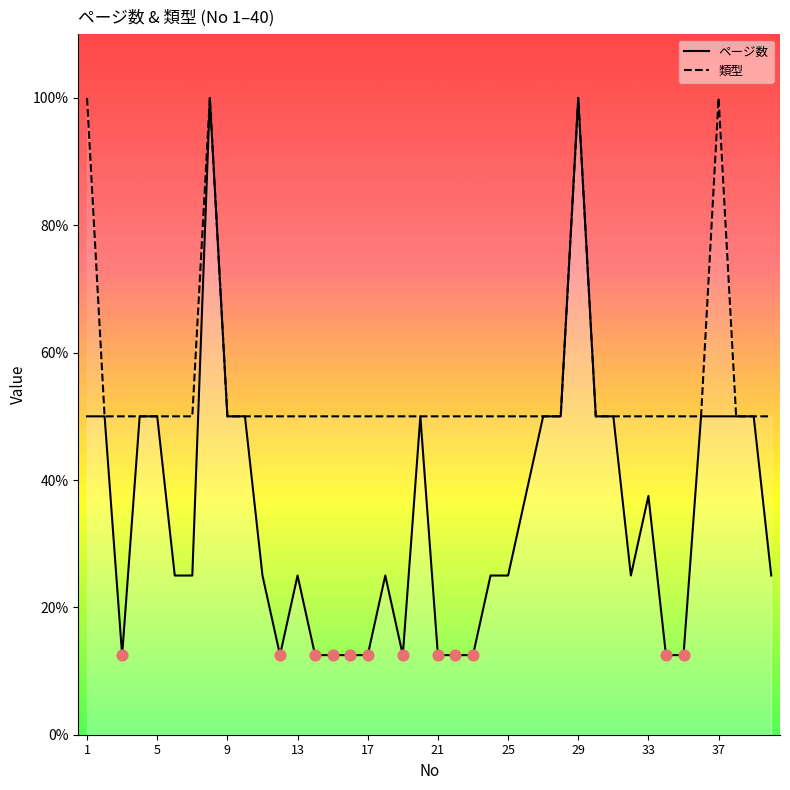

Which series has the widest spread of Y values?

ページ数